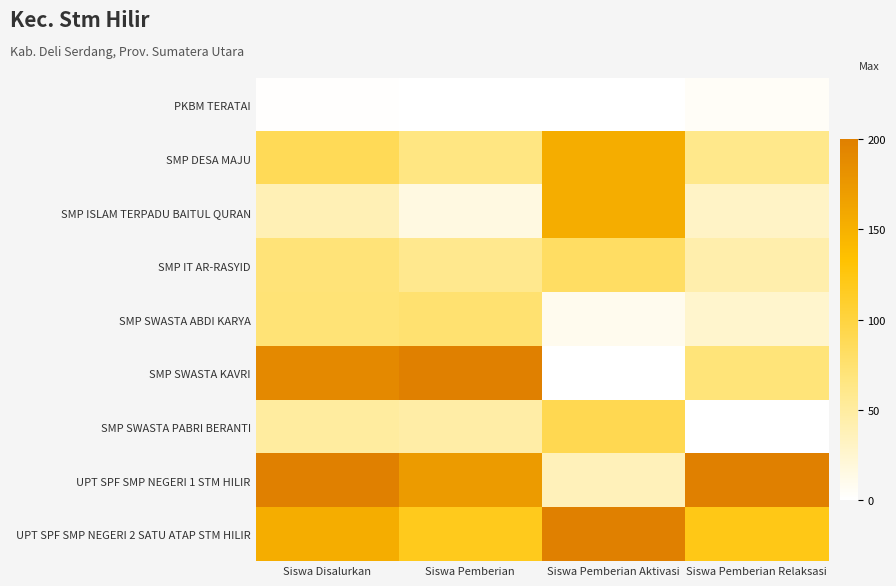

What is the spread (max minus min) of values at Siswa Pemberian?

1.0